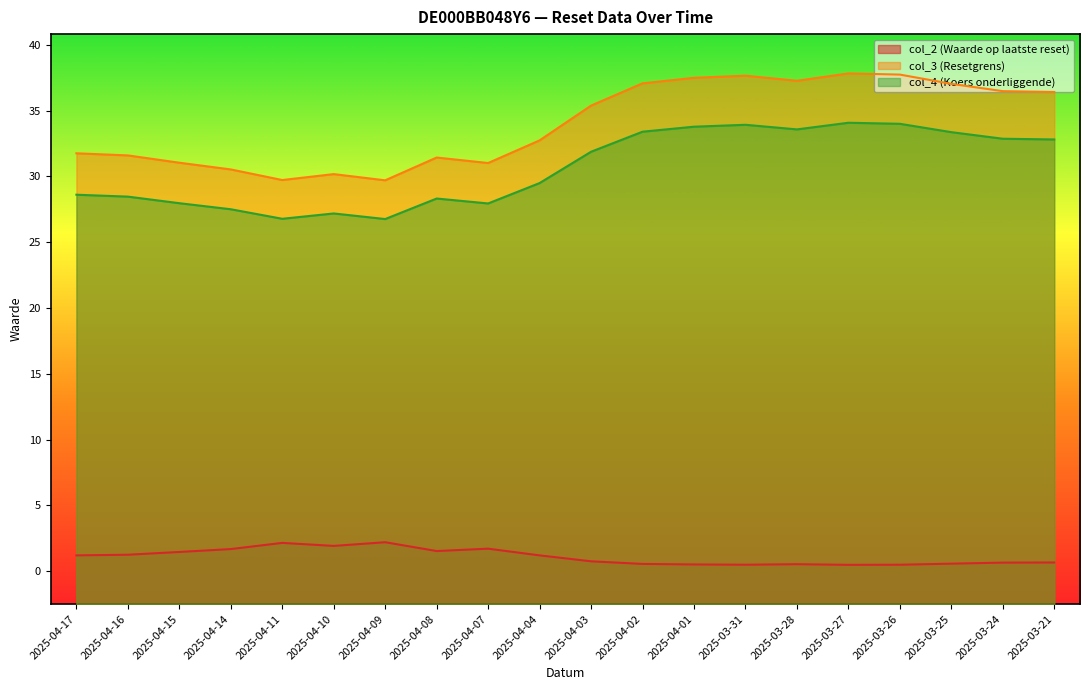

What position from the right is 2025-04-02?

9